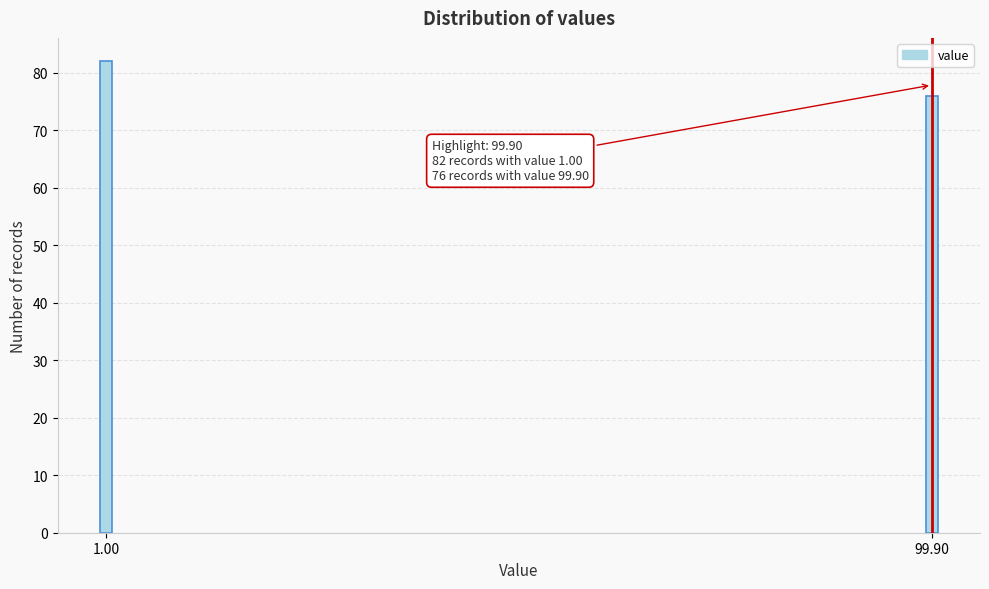

Reading left to right, list all the values displayed in this chart.

1.00=82	99.90=76